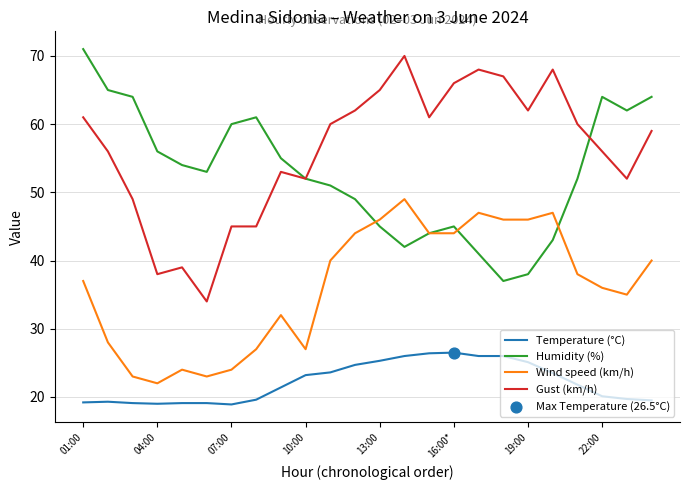

True or false: Temperature (°C) and Wind speed (km/h) cross at least once.

False